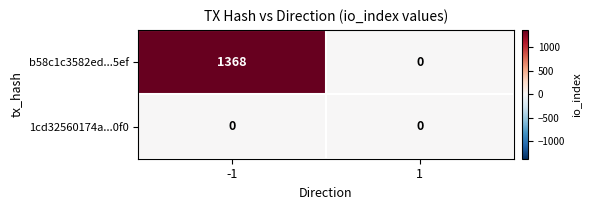

Is the value of 1cd32560174a...0f0 at -1 greater than the value of b58c1c3582ed...5ef at -1?

No